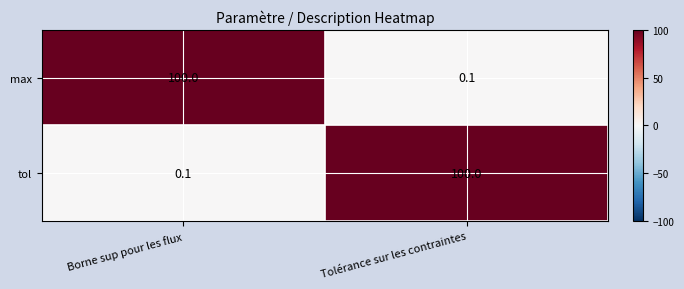

At Tolérance sur les contraintes, list the series in order from largest to smallest.

tol, max